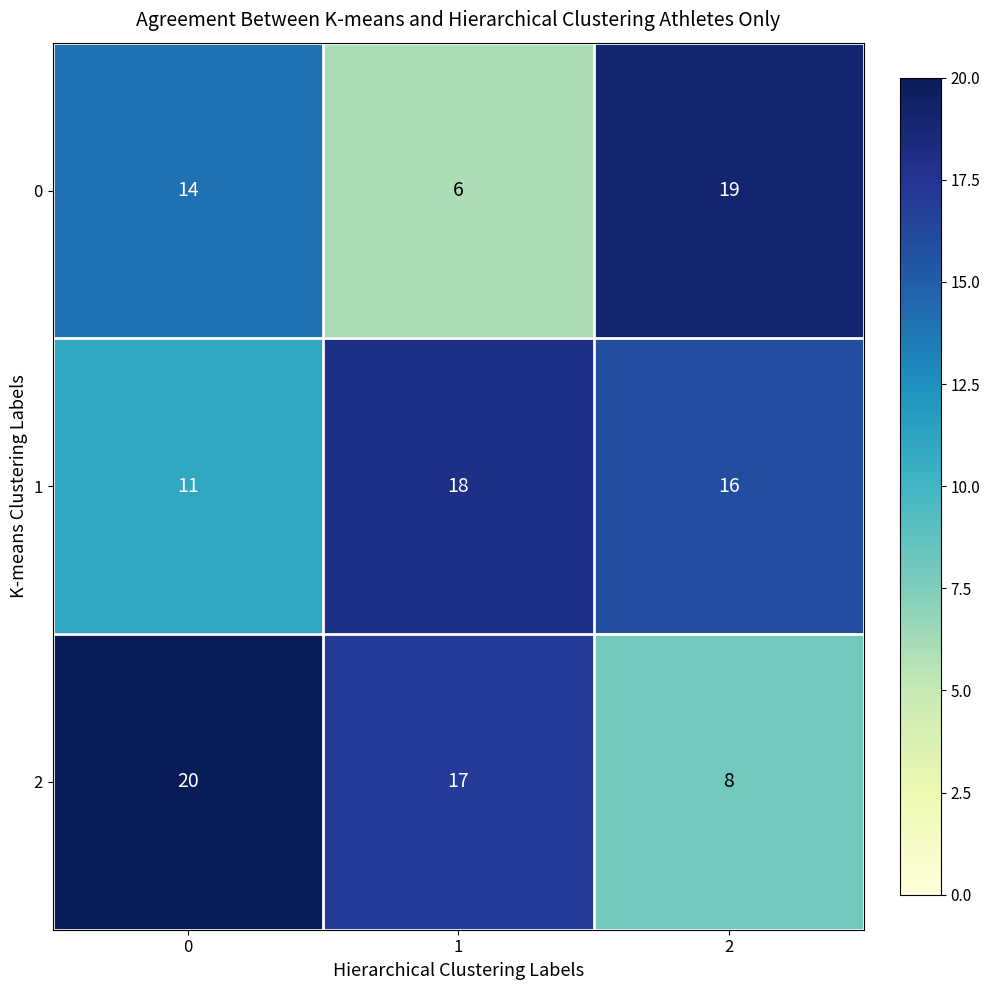

How many data points does each series have?

3